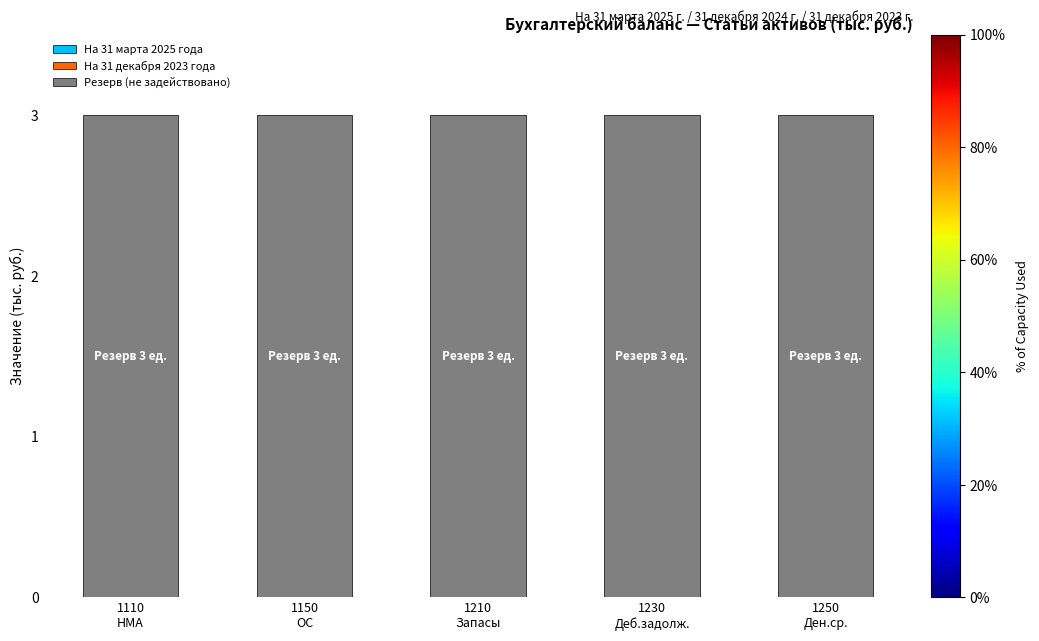

What is the sum of all Резерв (не задействовано) values?

15